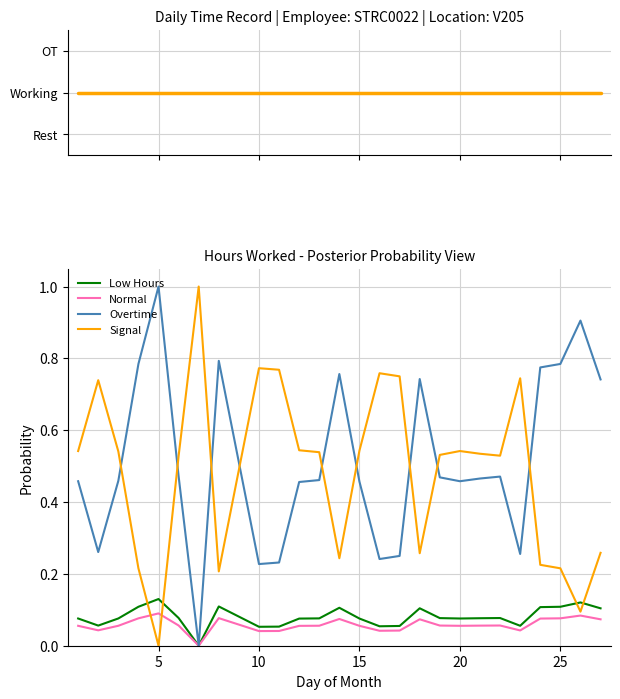

Reading left to right, extract all data points from this chart.

0.1	0.0	0.1	0.1	0.1	0.1	0.0	0.1	0.0	0.0	0.1	0.1	0.1	0.1	0.0	0.0	0.1	0.1	0.1	0.1	0.1	0.0	0.1	0.1	0.1	0.1